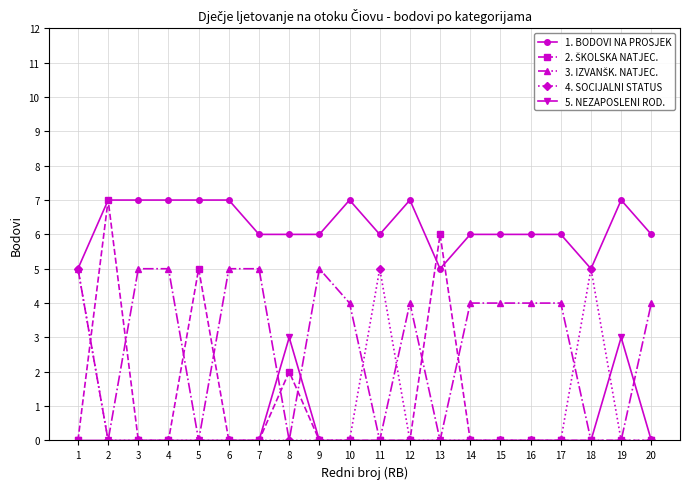

The value of 5. NEZAPOSLENI ROD. at 19 is 3. True or false?

True